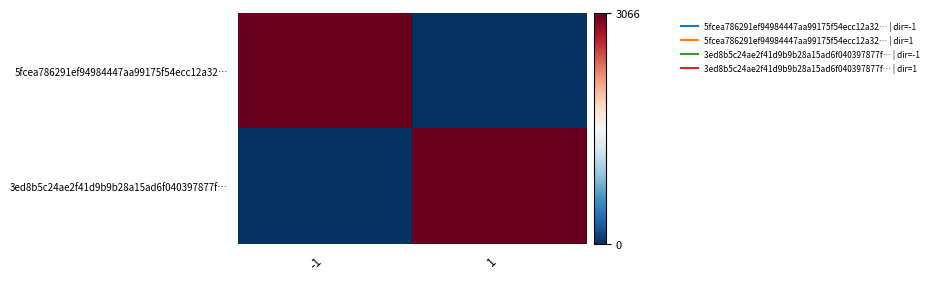

What is the maximum value shown in the chart?

3066